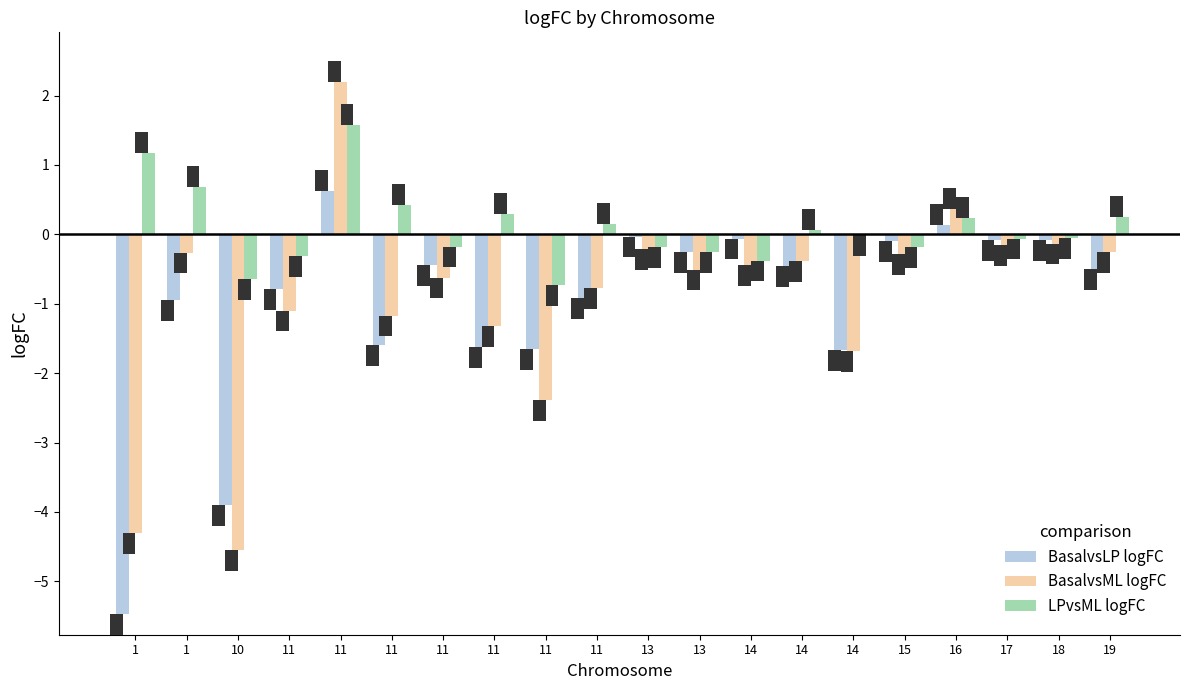

Where does the BasalvsLP logFC series first go above 0?

11